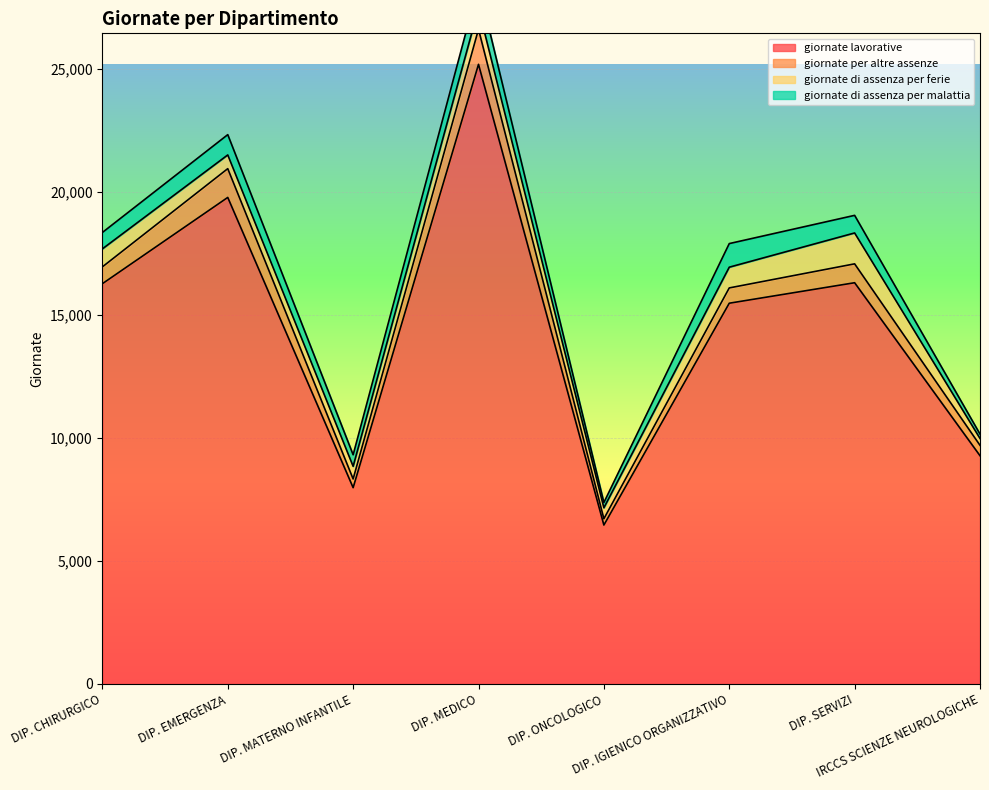

What is the difference between the second highest and minimum values in the giornate di assenza per ferie series?

571